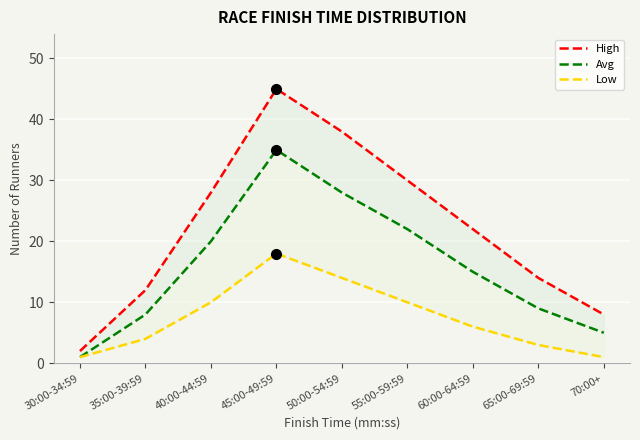

Reading right to left, extract all data points from this chart.

High: 70:00+=8	65:00-69:59=14	60:00-64:59=22	55:00-59:59=30	50:00-54:59=38	45:00-49:59=45	40:00-44:59=28	35:00-39:59=12	30:00-34:59=2
Avg: 70:00+=5	65:00-69:59=9	60:00-64:59=15	55:00-59:59=22	50:00-54:59=28	45:00-49:59=35	40:00-44:59=20	35:00-39:59=8	30:00-34:59=1
Low: 70:00+=1	65:00-69:59=3	60:00-64:59=6	55:00-59:59=10	50:00-54:59=14	45:00-49:59=18	40:00-44:59=10	35:00-39:59=4	30:00-34:59=1